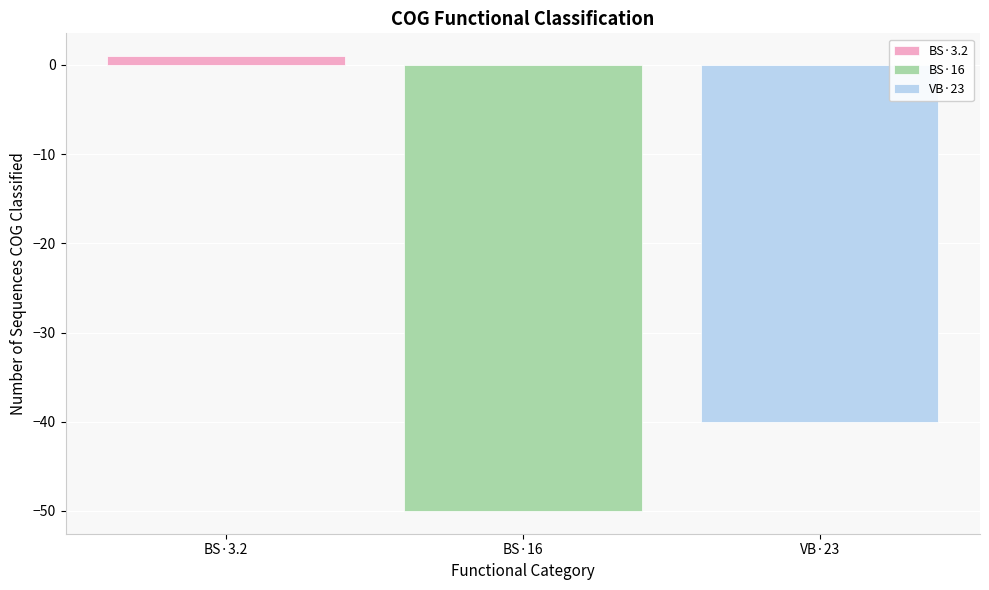

Count the number of categories in the chart.

1